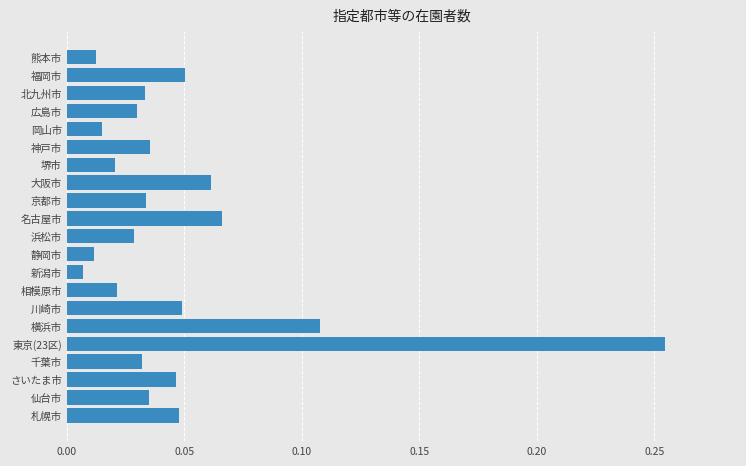

Which has a higher value, 浜松市 or 福岡市?

福岡市